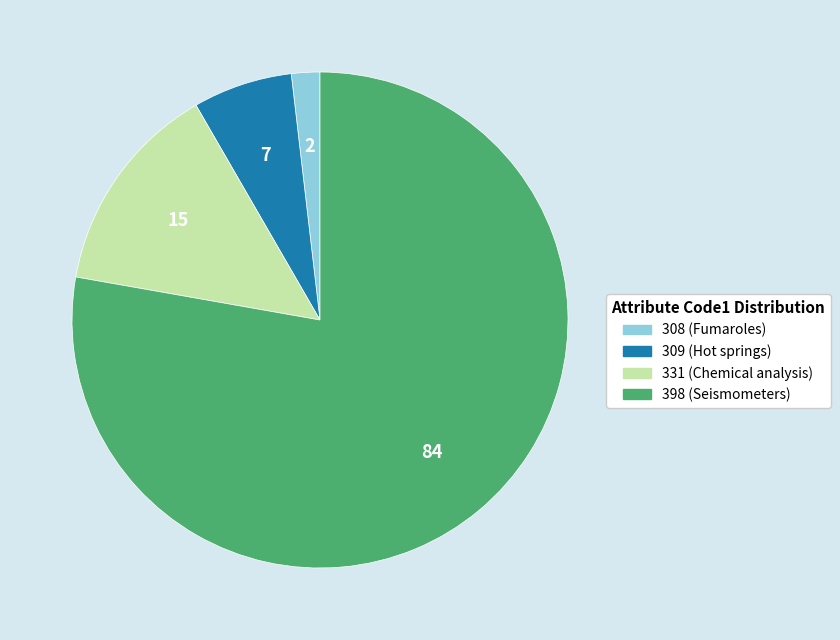

Does any single category account for the majority?

Yes